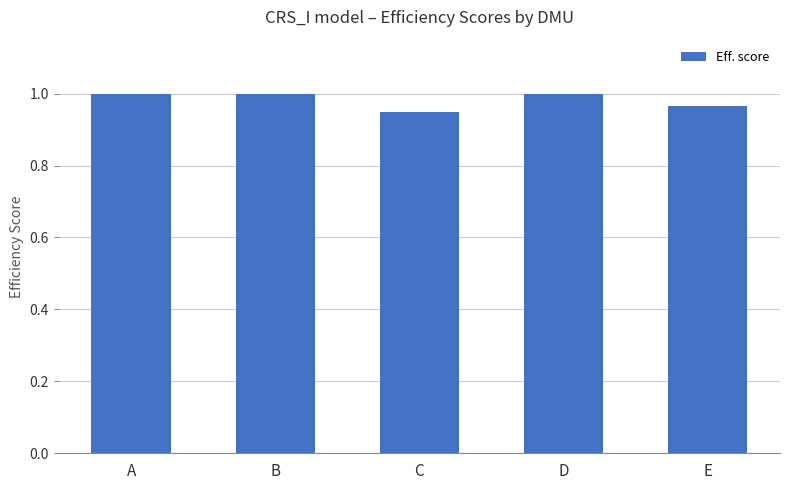

Is it true that the value at A is 1.0?

True